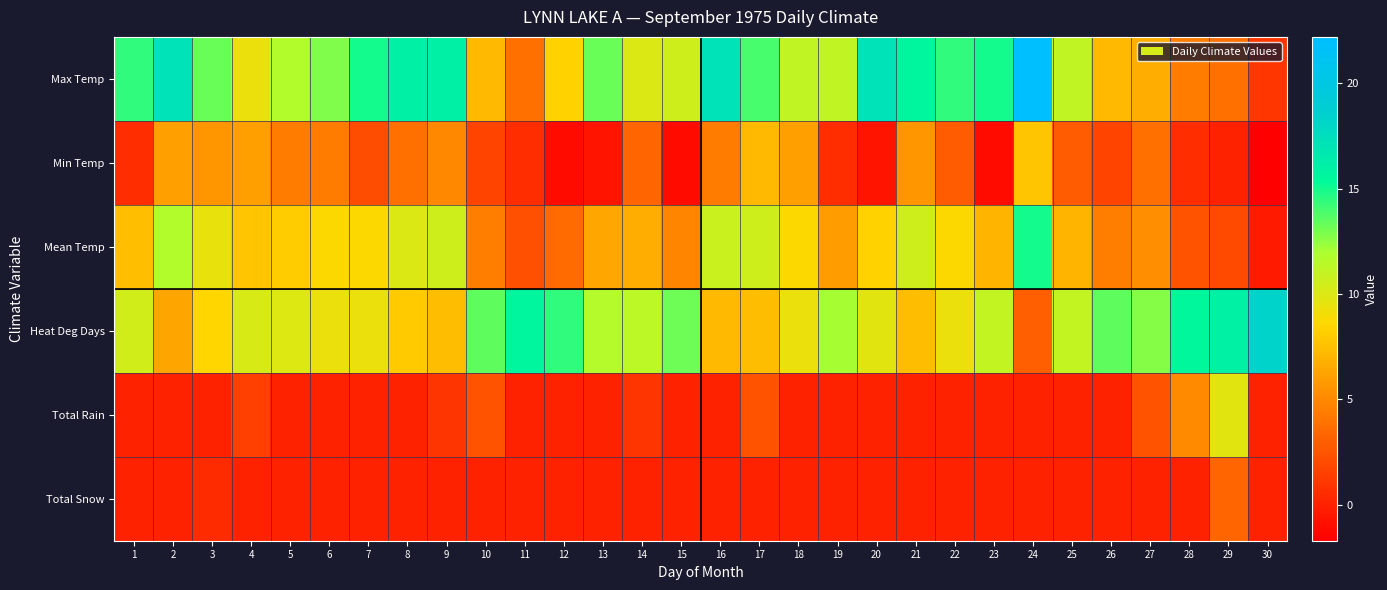

How many series are shown in this chart?

6